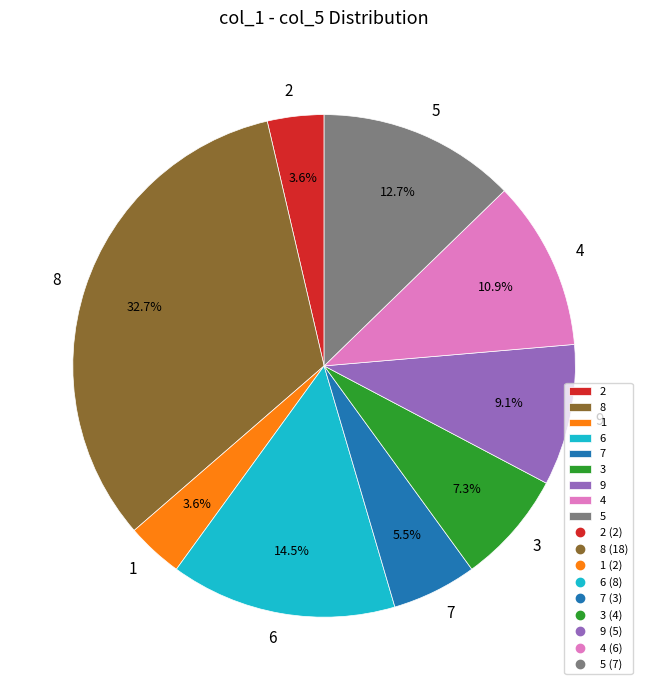

Count the number of slices in the pie.

9